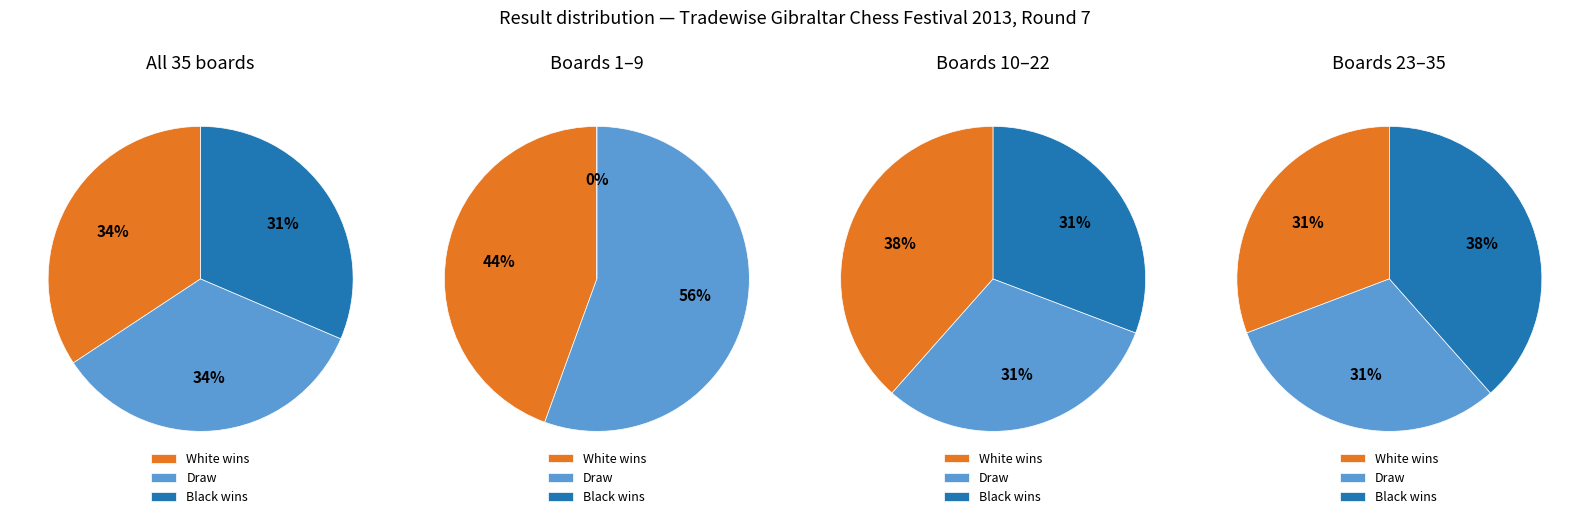

The ½ - ½ slice represents 32% of the pie. True or false?

False